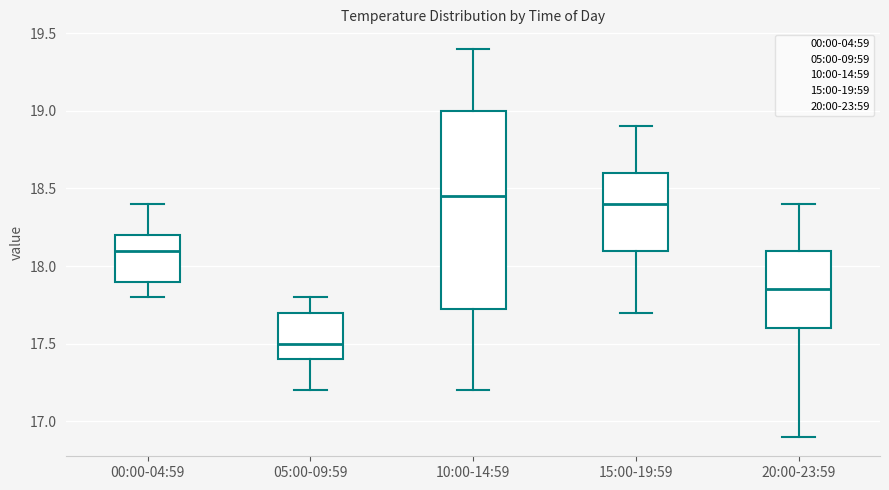

Which box's median line is the lowest?

05:00-09:59